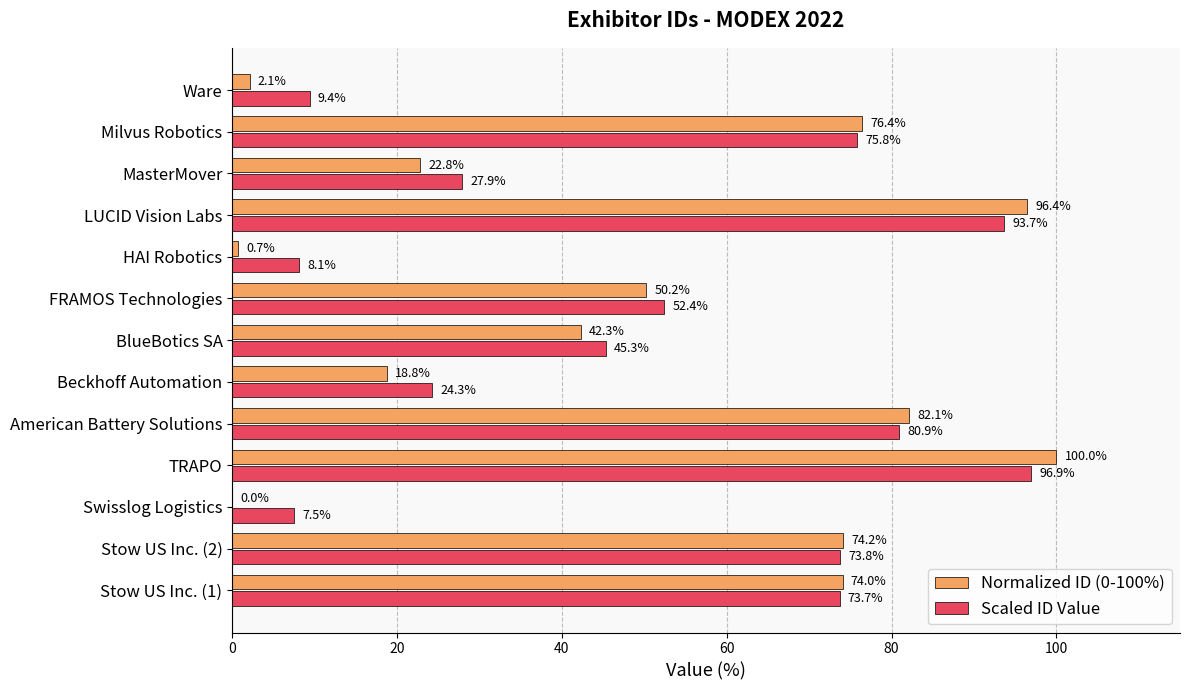

The Scaled ID Value series shows 73.7 at Stow US Inc. (1). True or false?

True